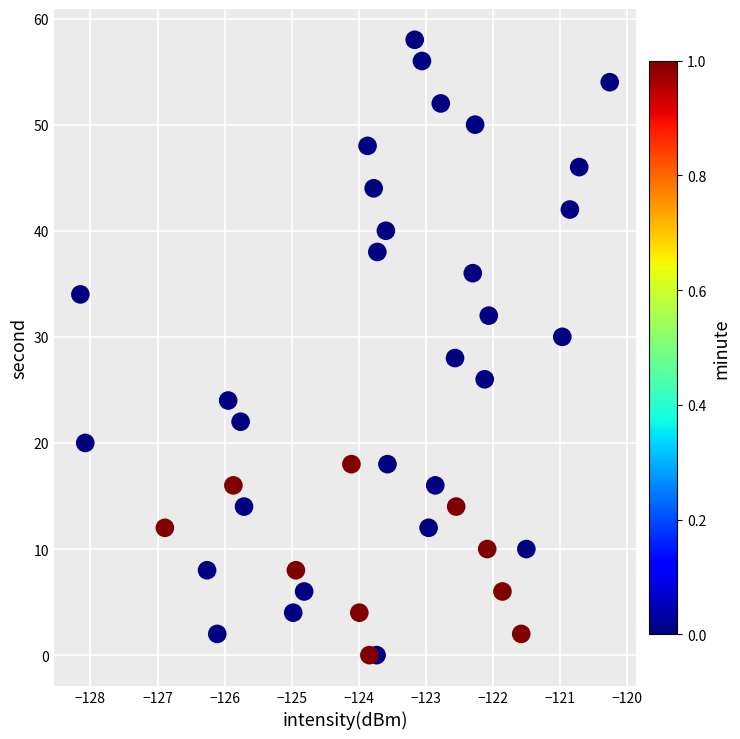

What is the range of Y values (max minus min)?

58